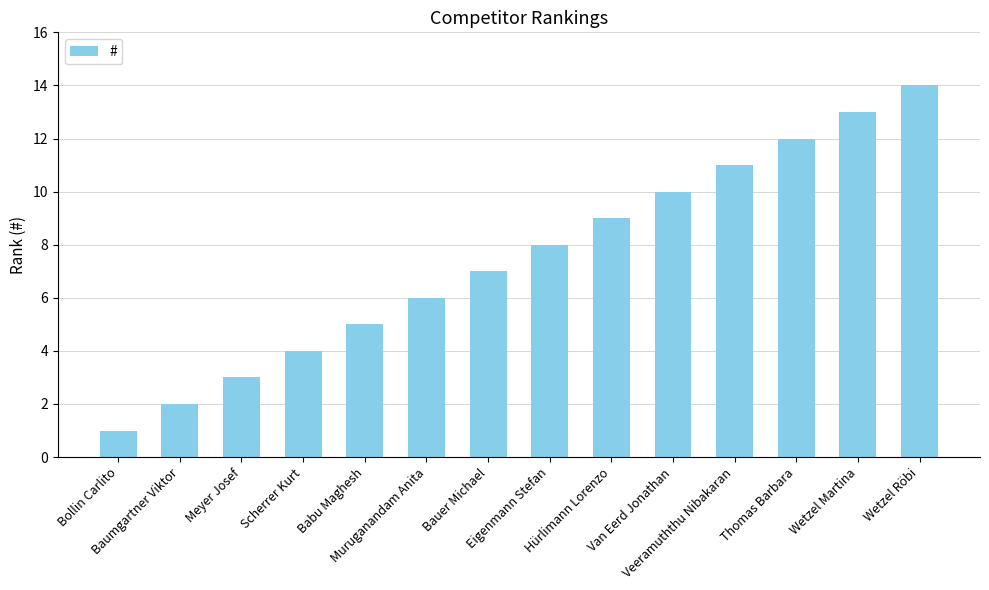

What is the minimum value shown in the chart?

1